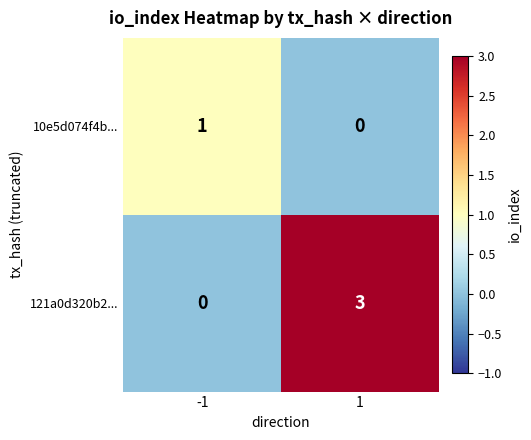

List the labels in order of 10e5d074f4b... value, smallest first.

1, -1